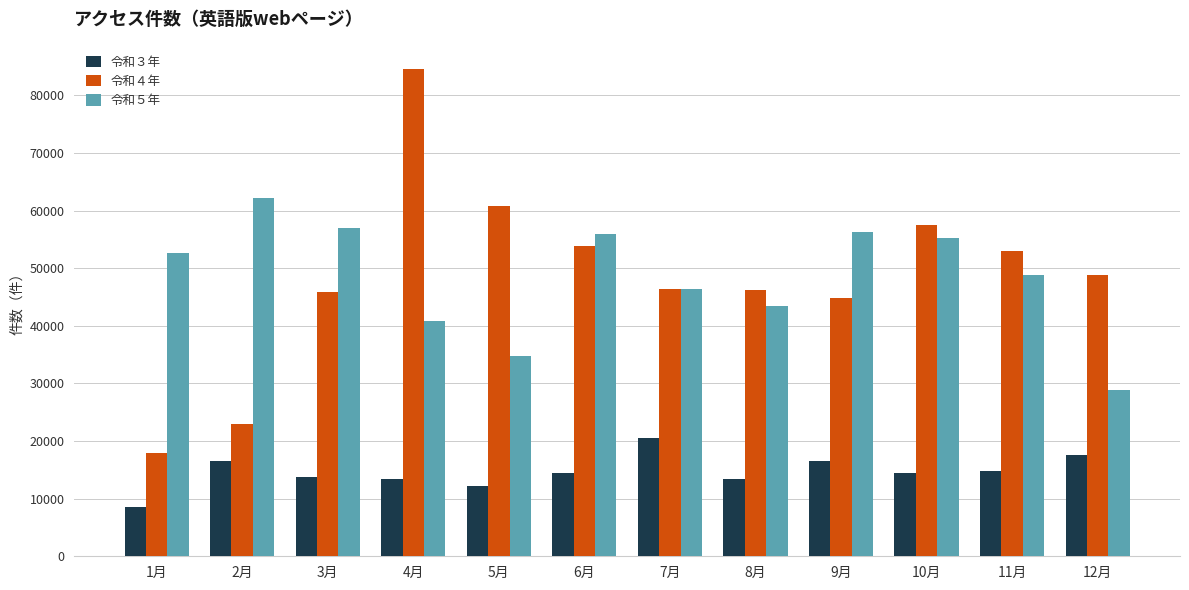

True or false: 令和３年 has a value of 20490 at 7月.

True